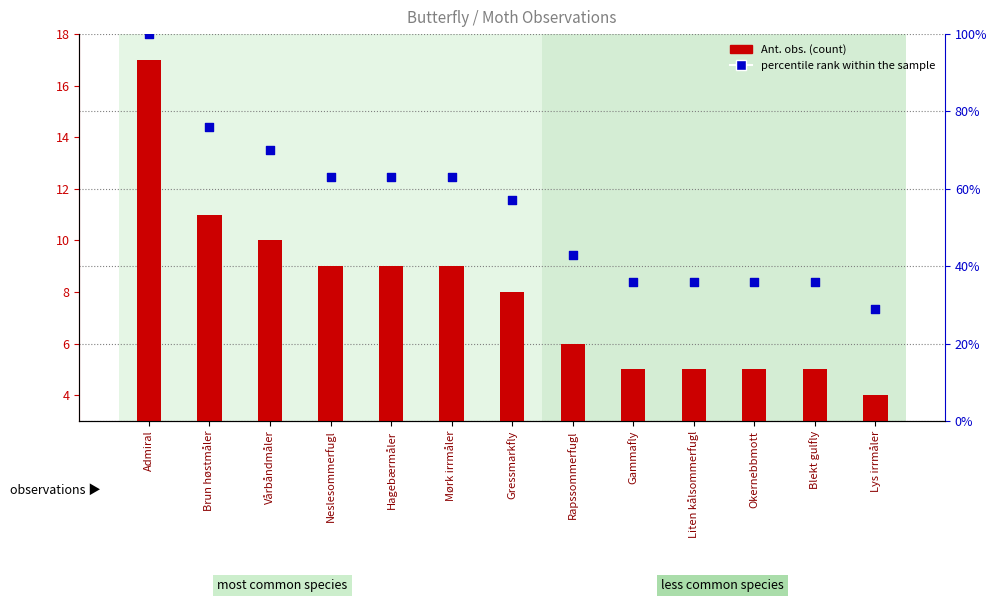

Which series has the largest total across all categories?

percentile rank within the sample